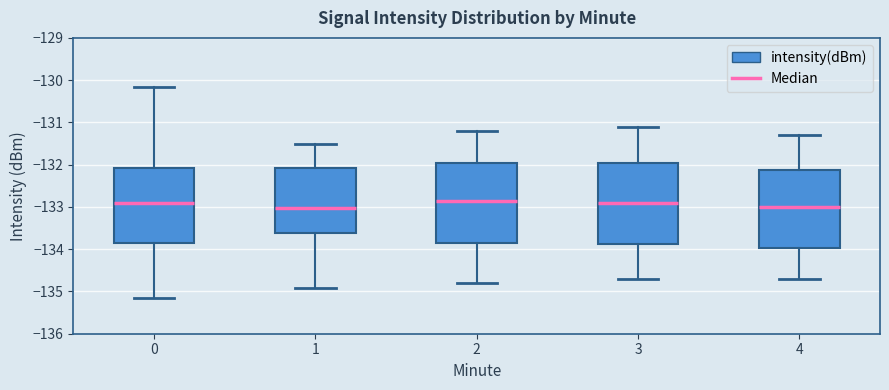

Where does the lower whisker of the box at x = 0 end on the y-axis? The values are not printed on the chart, so give them approximately, as read against the axis.

-135.2